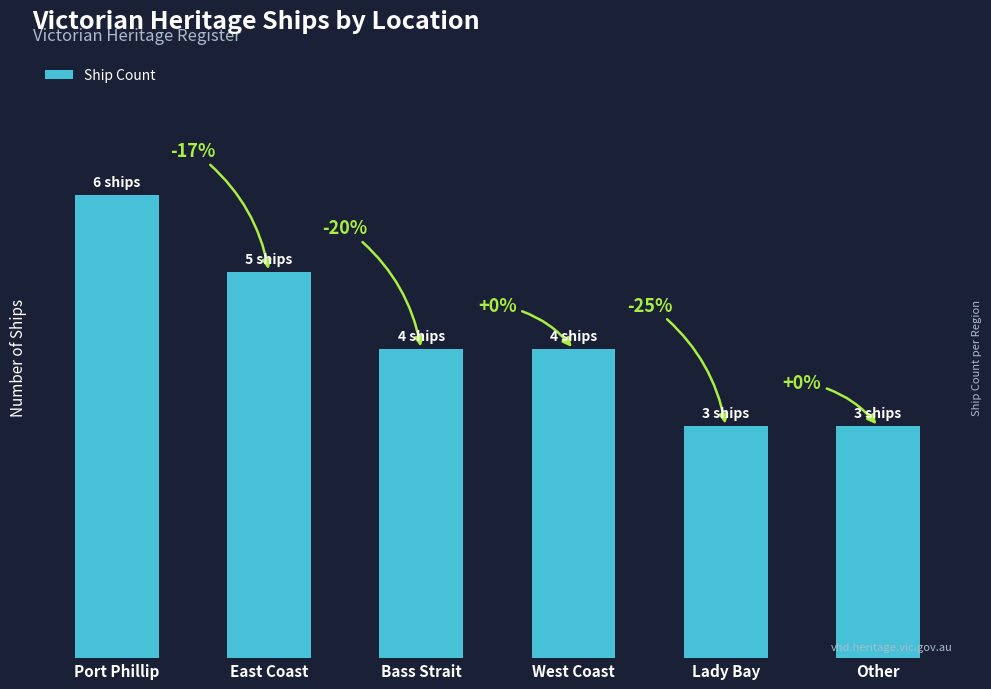

What is the difference between the maximum and minimum values?

3